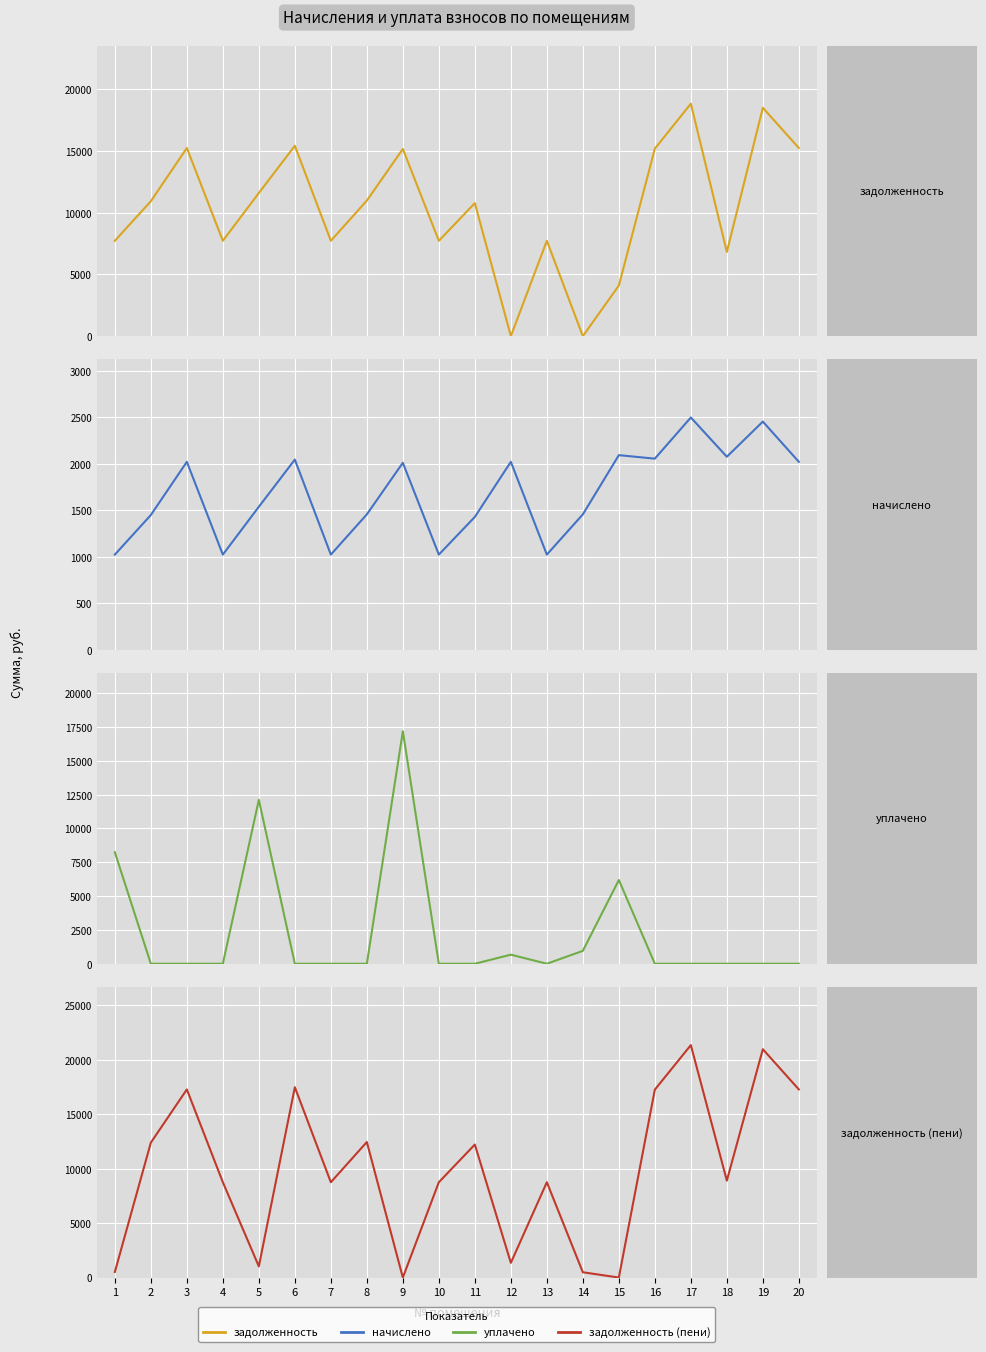

Rank the series by their maximum value, from lowest to highest.

начислено, уплачено, задолженность, задолженность (пени)